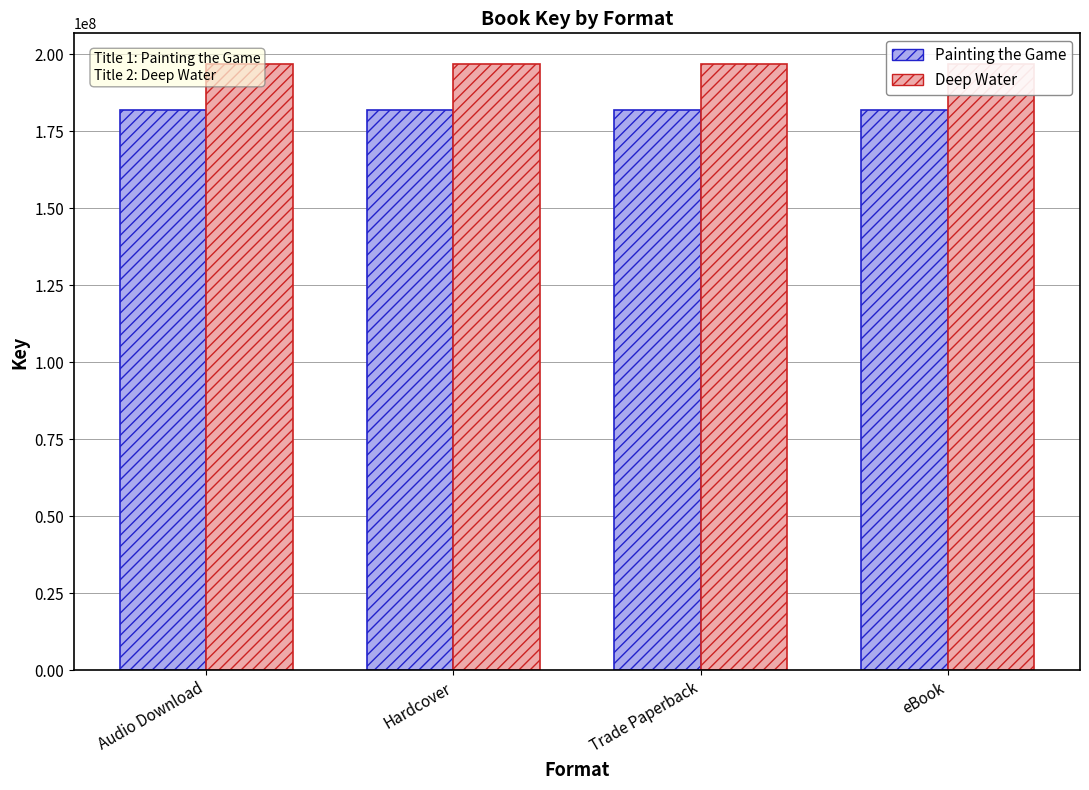

What is the value of the Deep Water bar at the 1st from the left?

196935030